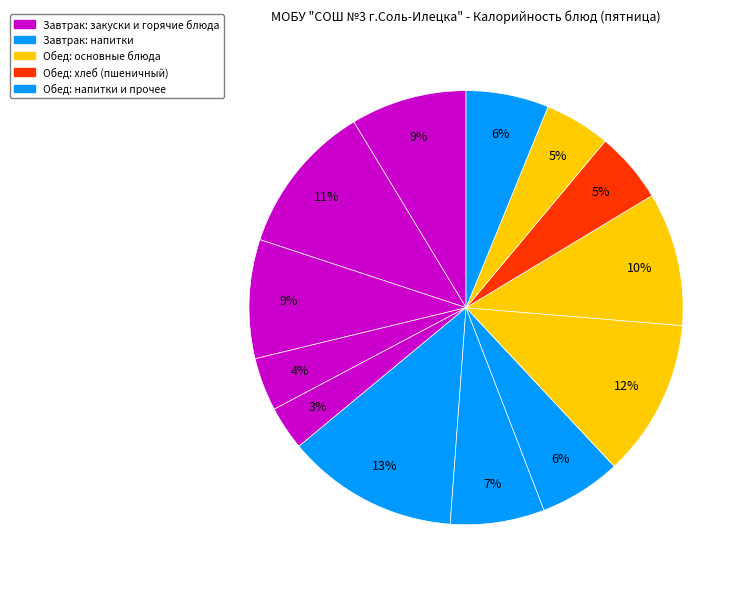

How many segments does this pie chart have?

13